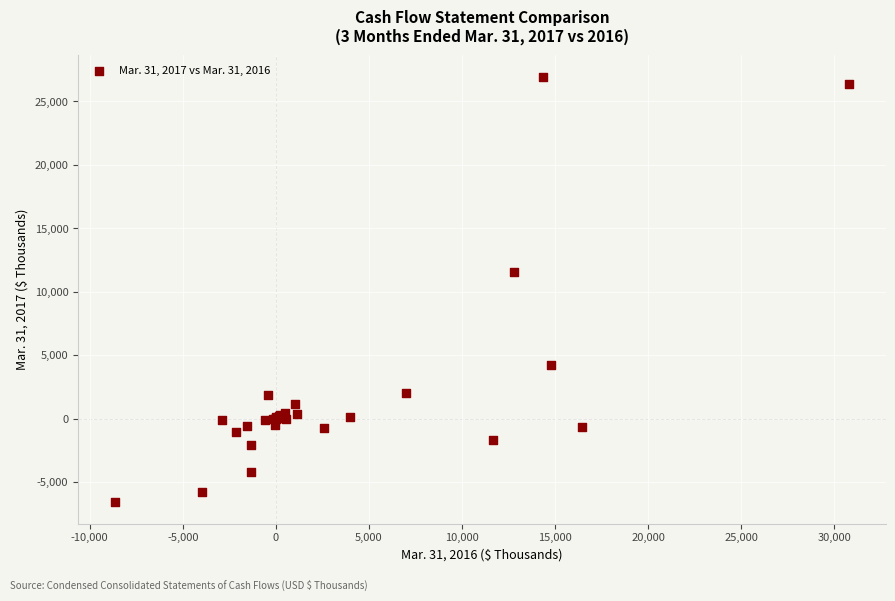

What Y value in the scatter plot is closest to 10184?

11554